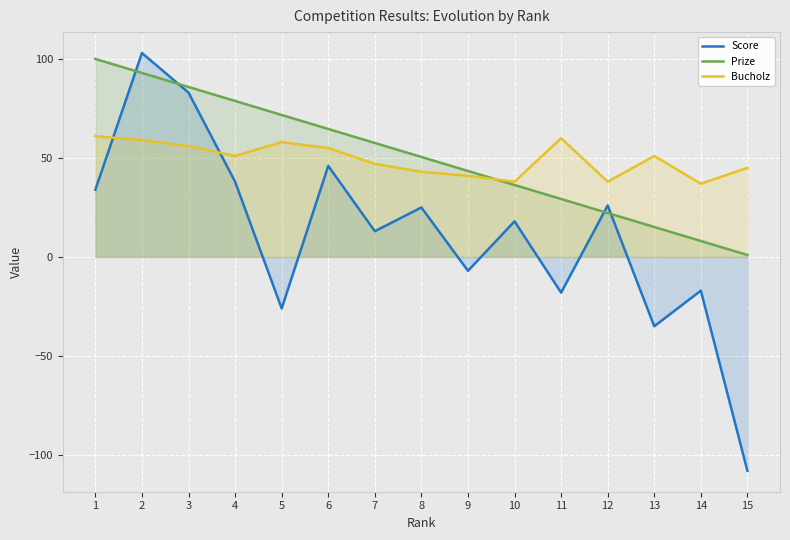

What is the difference between the Prize values at 4 and 14?

70.7